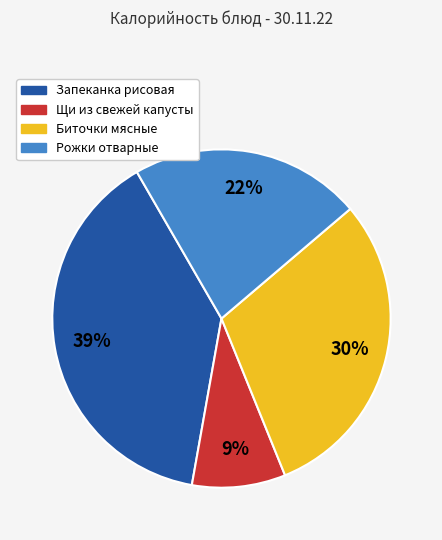

Which slice is the smallest?

Щи из свежей капусты